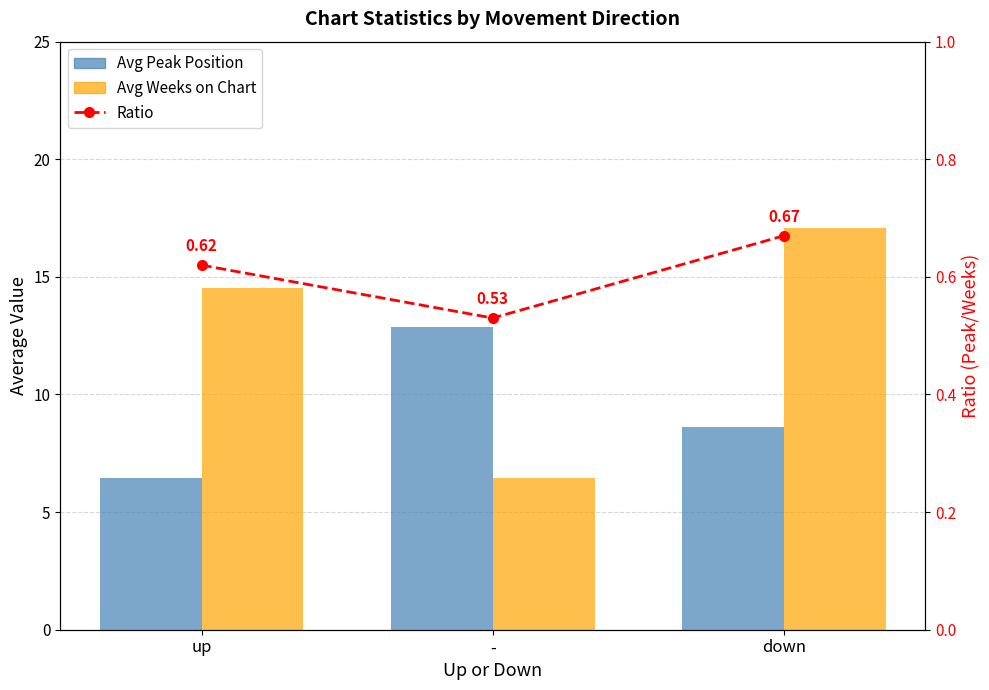

What position from the right is up?

3